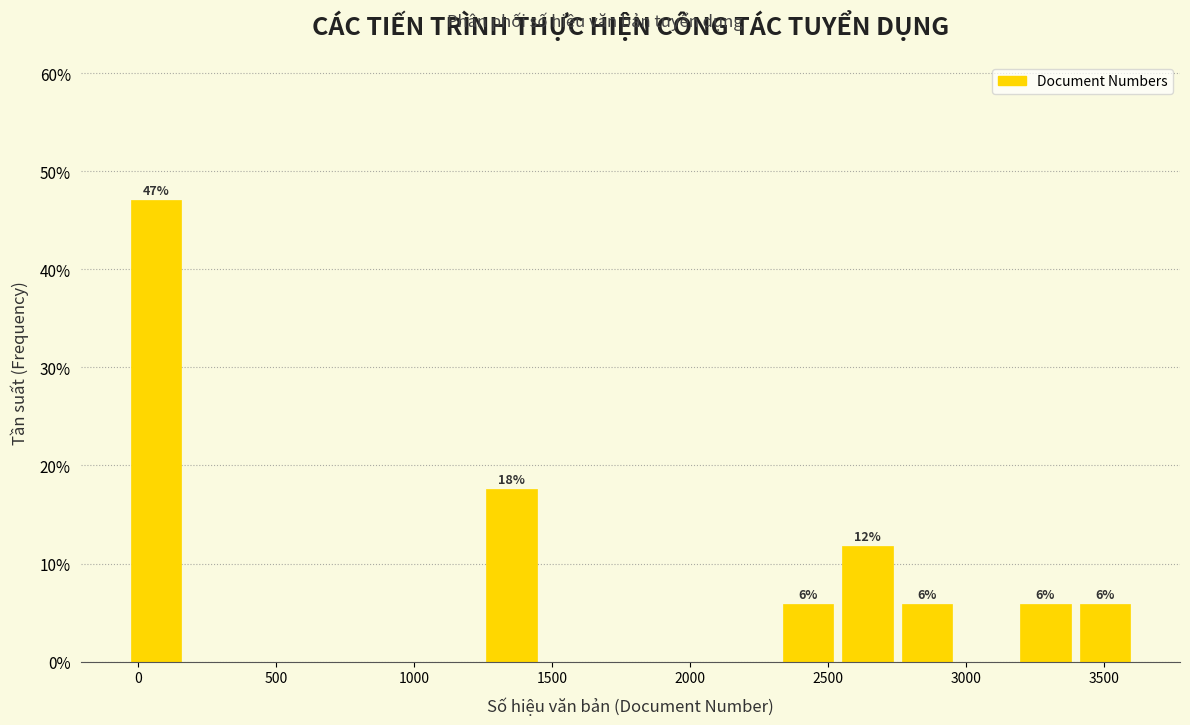

Over which range of the x-axis is the bar tallest?

-50 to 150